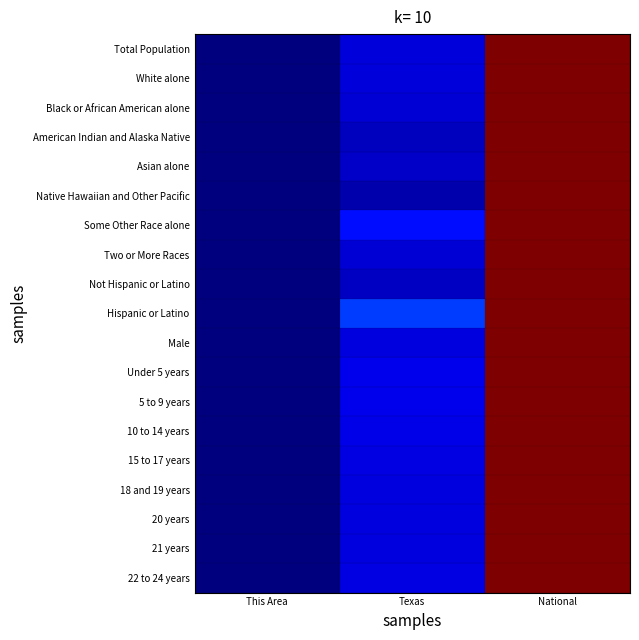

What is the maximum value shown in the chart?

1.0